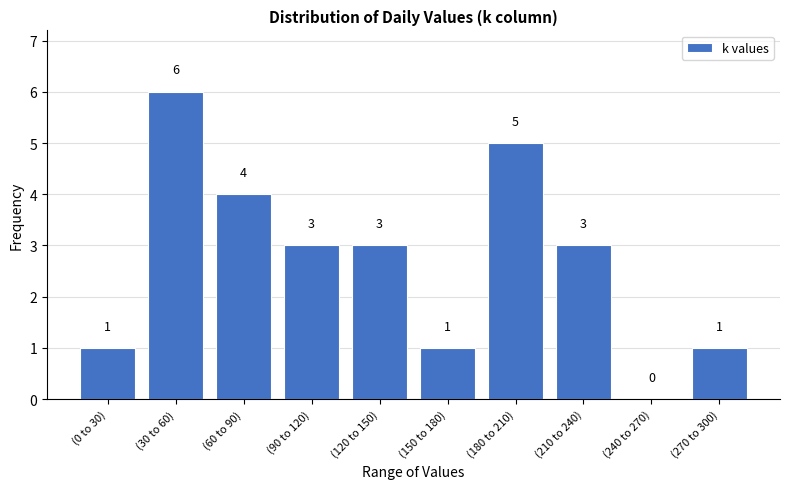

Reading right to left, what are all the values shown in this chart?

(270 to 300)=1	(240 to 270)=0	(210 to 240)=3	(180 to 210)=5	(150 to 180)=1	(120 to 150)=3	(90 to 120)=3	(60 to 90)=4	(30 to 60)=6	(0 to 30)=1